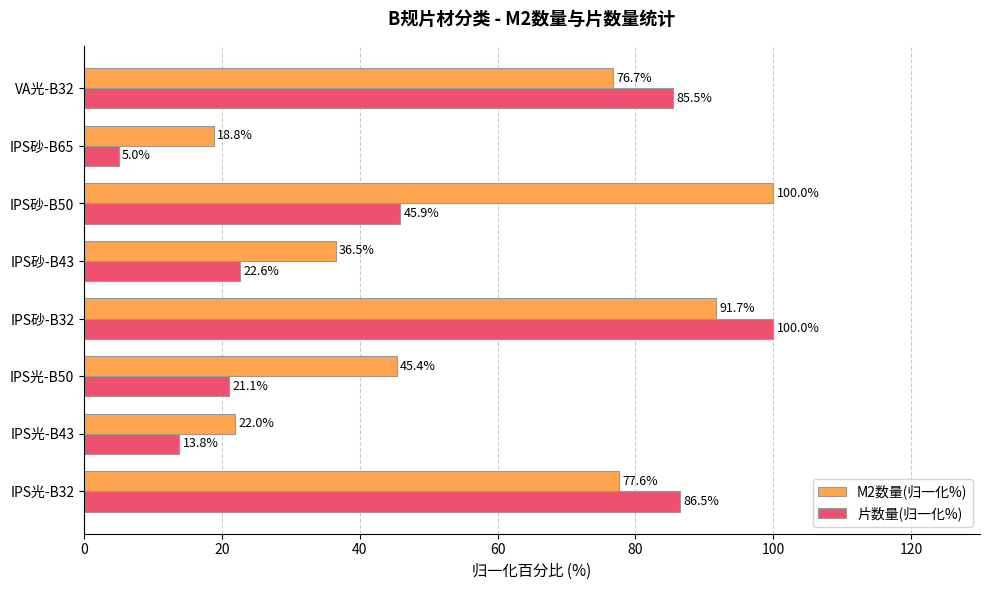

Count the number of categories in the chart.

8